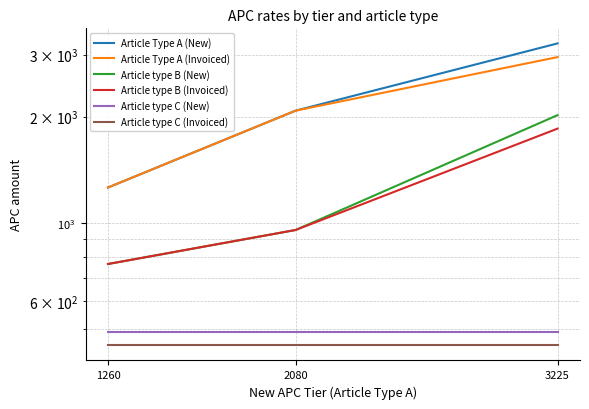

At which label is Article type B (Invoiced) closest to 1307?

2080